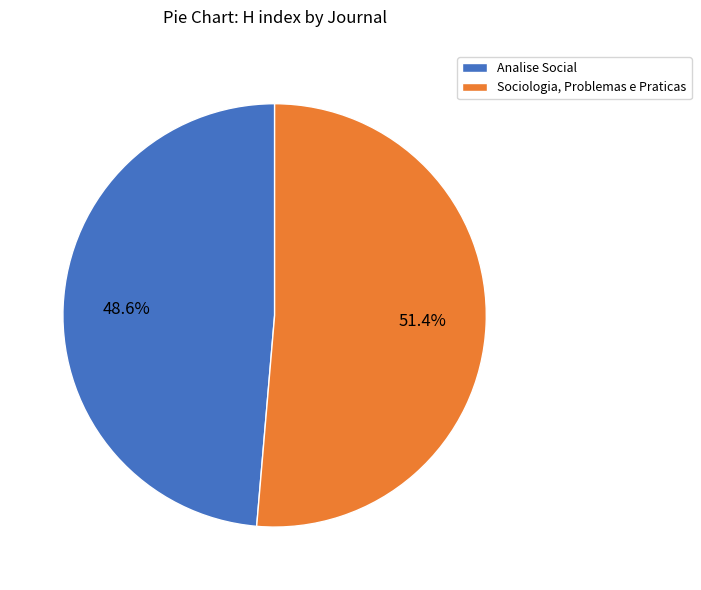

To the nearest percent, what portion does Analise Social represent?

49%